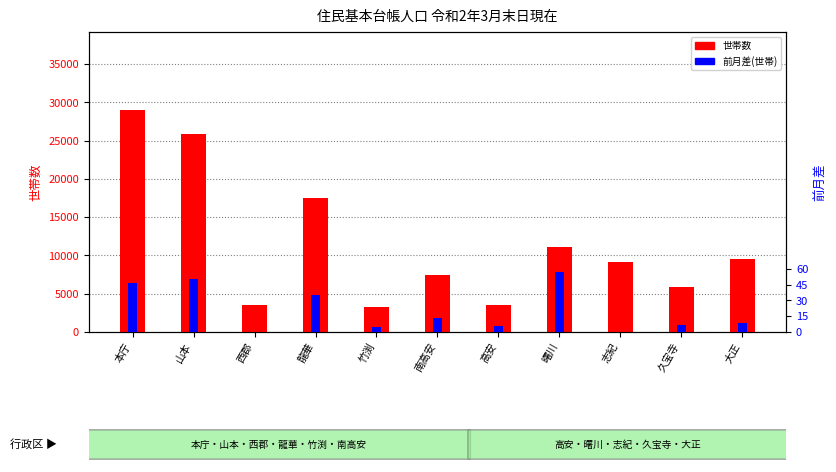

What are all the series names shown in the legend?

世帯数, 前月差(世帯)